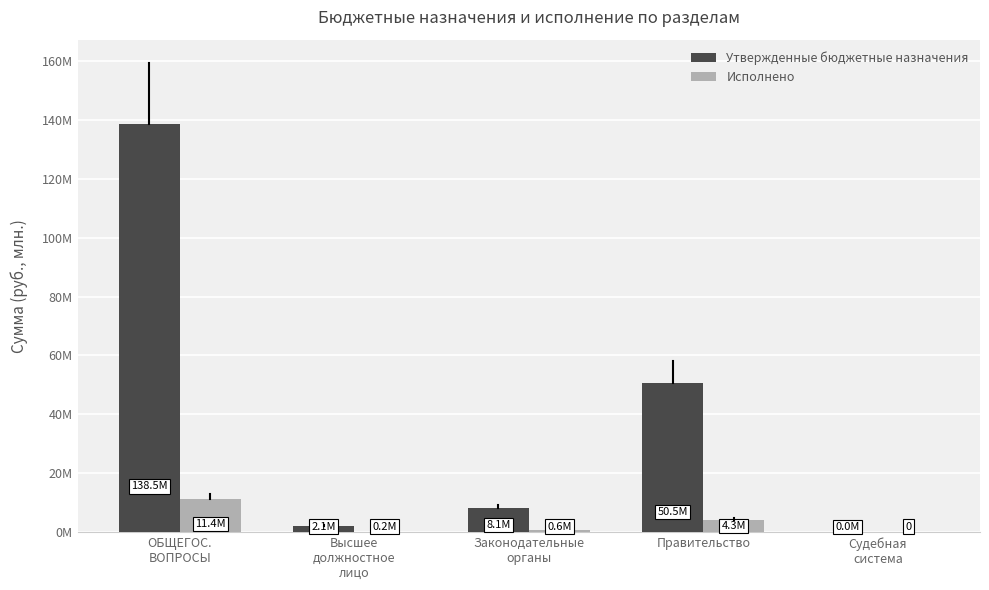

Reading right to left, extract all data points from this chart.

Утвержденные бюджетные назначения: Судебная
система=14283.0	Правительство=50518561.3	Законодательные
органы=8075182.1	Высшее
должностное
лицо=2140635.4	ОБЩЕГОС.
ВОПРОСЫ=138526844.3
Исполнено: Судебная
система=0.0	Правительство=4278021.9	Законодательные
органы=620314.9	Высшее
должностное
лицо=155041.4	ОБЩЕГОС.
ВОПРОСЫ=11374876.9